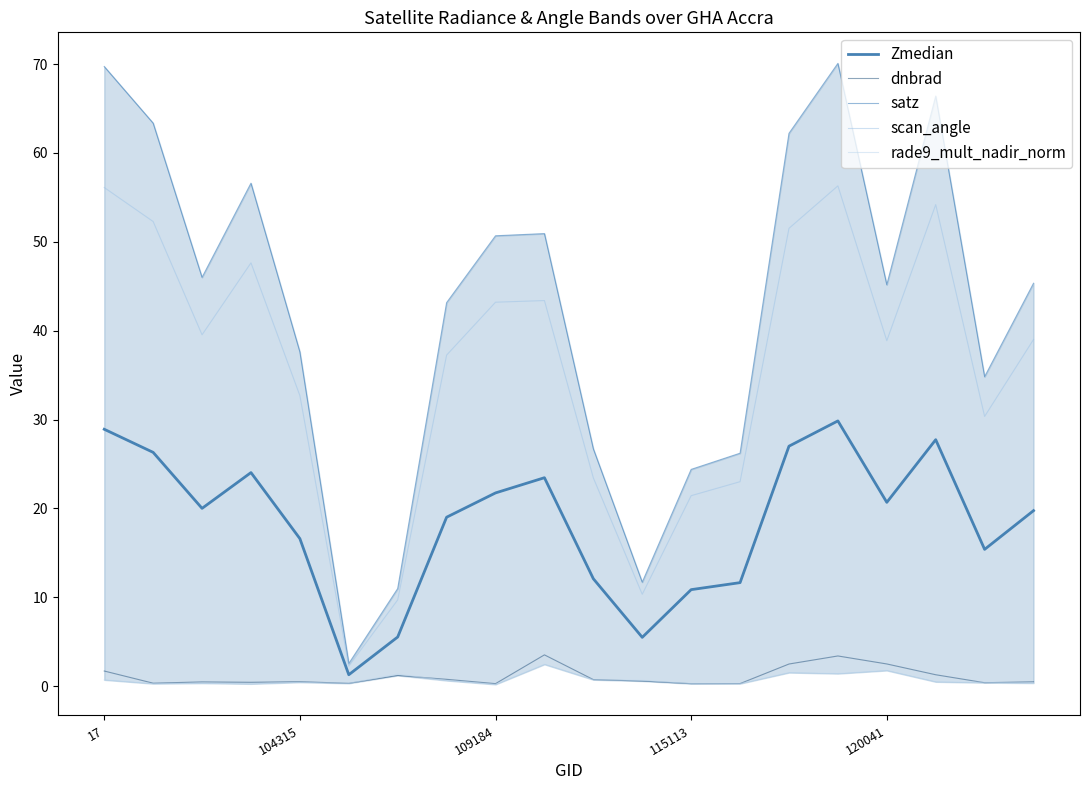

Is it true that scan_angle equals 8.8 at 19?

False